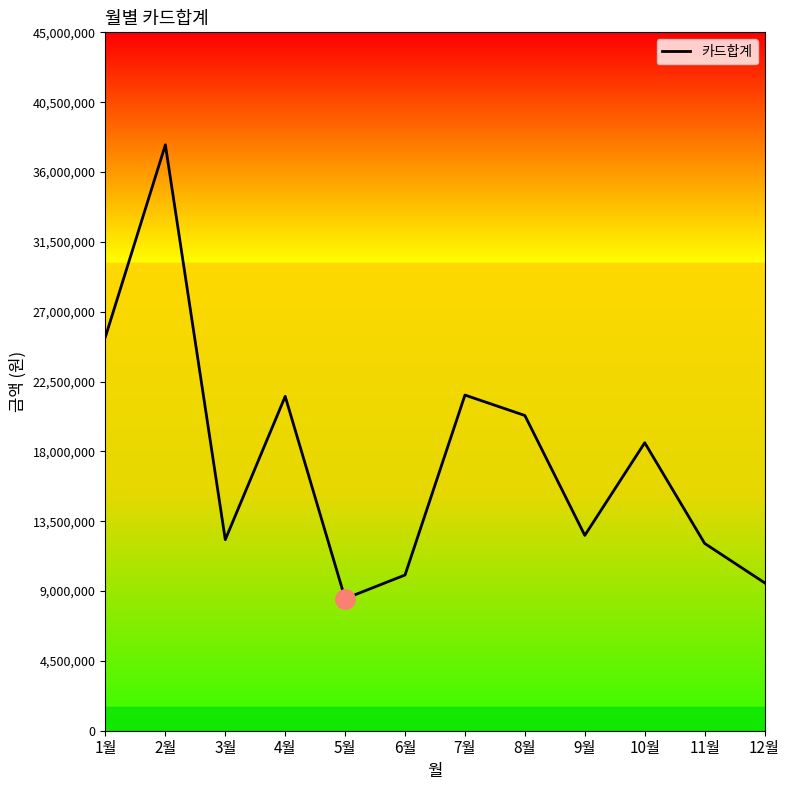

True or false: the data shows 21627400 at 7월.

True